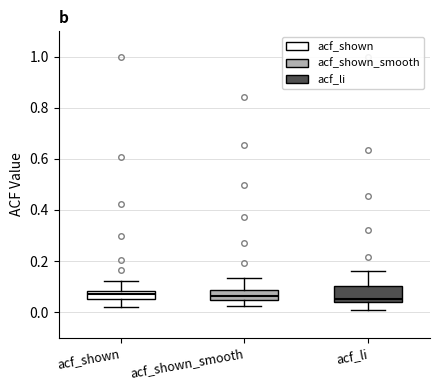

Comparing the boxes themselves (not the whiskers), which one is the tallest?

acf_li